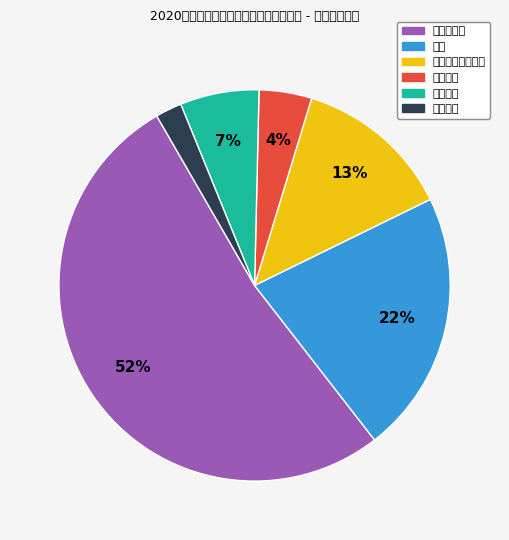

Is 载货电梯 the majority of the pie?

No